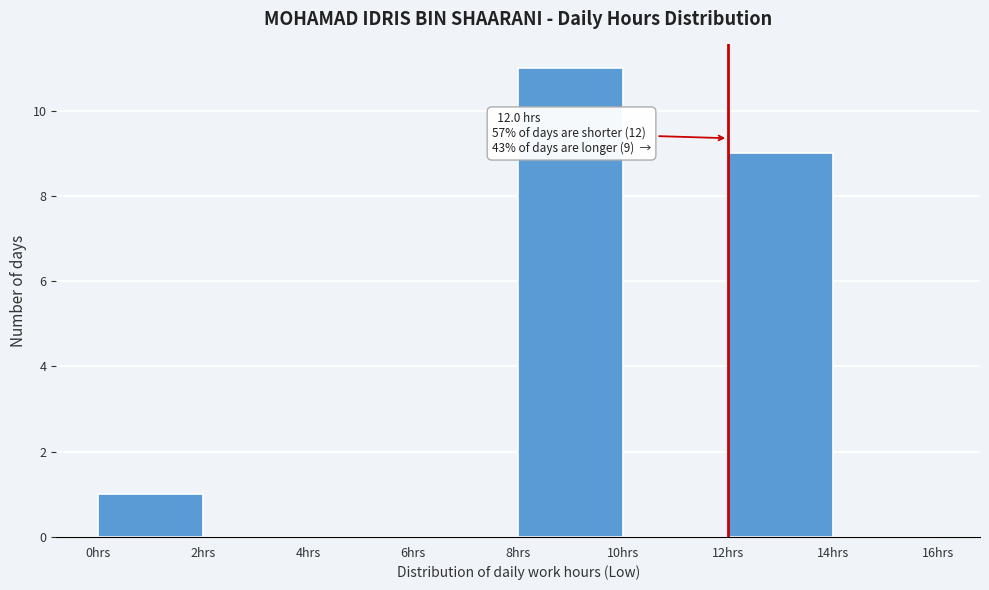

Over which range of the x-axis is the bar tallest?

8 to 10